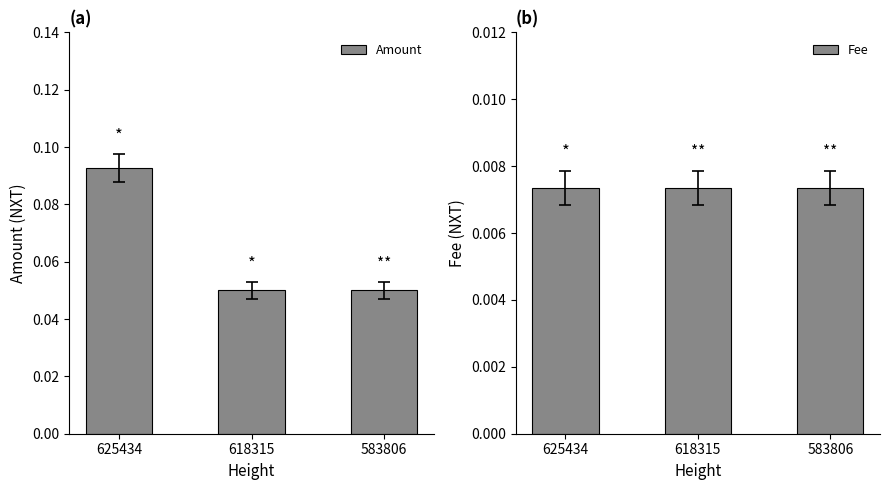

At which category does the chart reach its minimum across all series?

625434